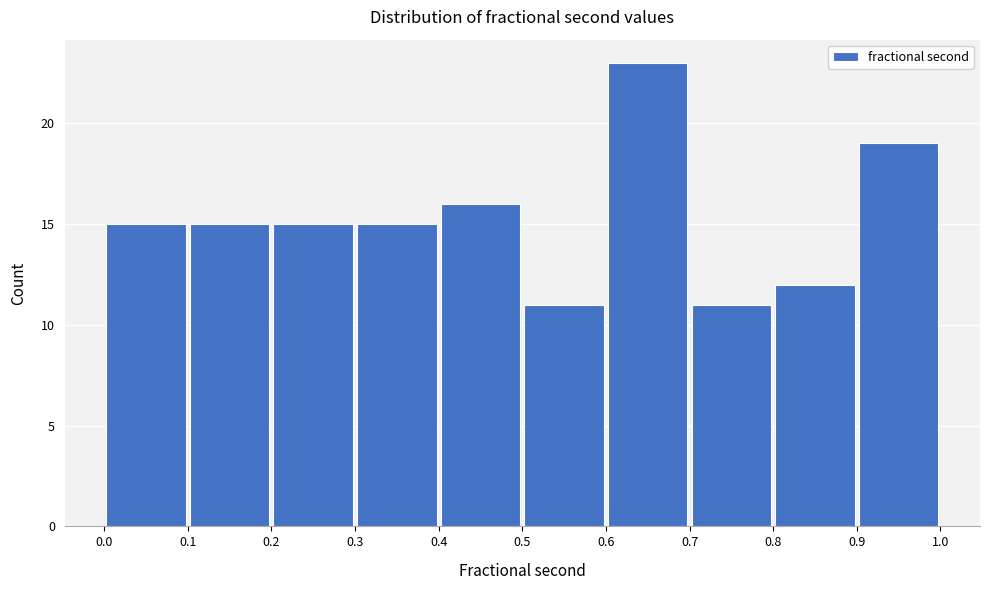

What is the height of the bar covering 0.2 to 0.3 on the x-axis? The values are not printed on the chart, so give them approximately, as read against the axis.

15